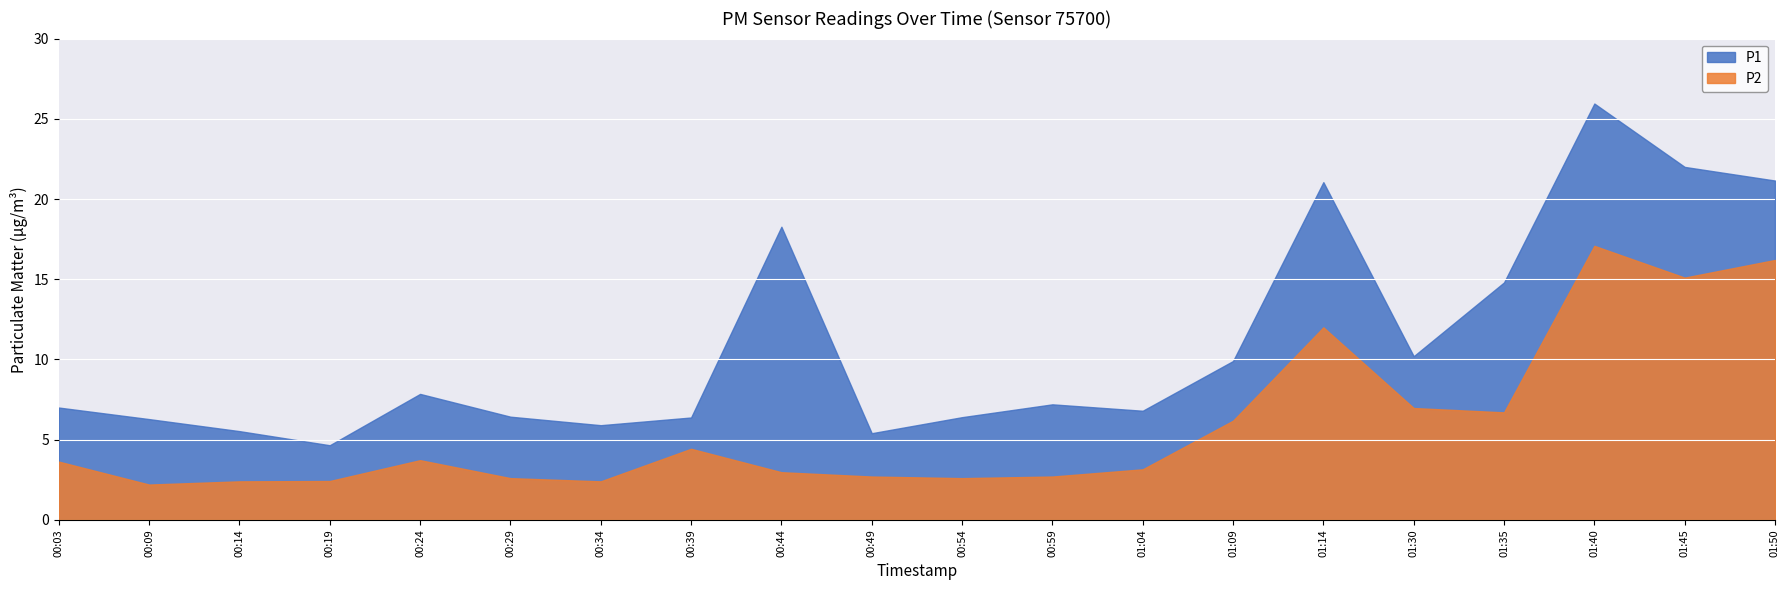

Reading left to right, extract all data points from this chart.

P1: 7.0	6.3	5.5	4.7	7.8	6.4	5.9	6.4	18.3	5.4	6.4	7.2	6.8	9.9	21.1	10.2	14.8	25.9	22.0	21.1
P2: 3.6	2.2	2.4	2.4	3.7	2.6	2.4	4.4	3.0	2.7	2.6	2.7	3.1	6.2	12.0	7.0	6.7	17.1	15.1	16.2